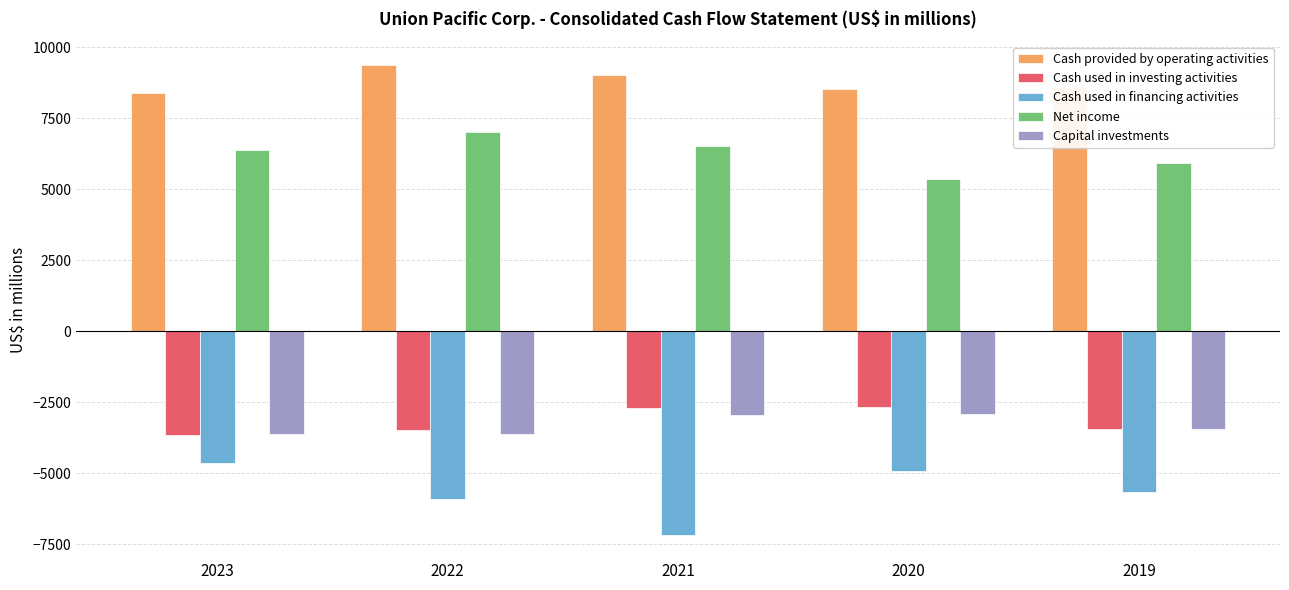

What is the highest value of the Cash used in financing activities series?

-4625